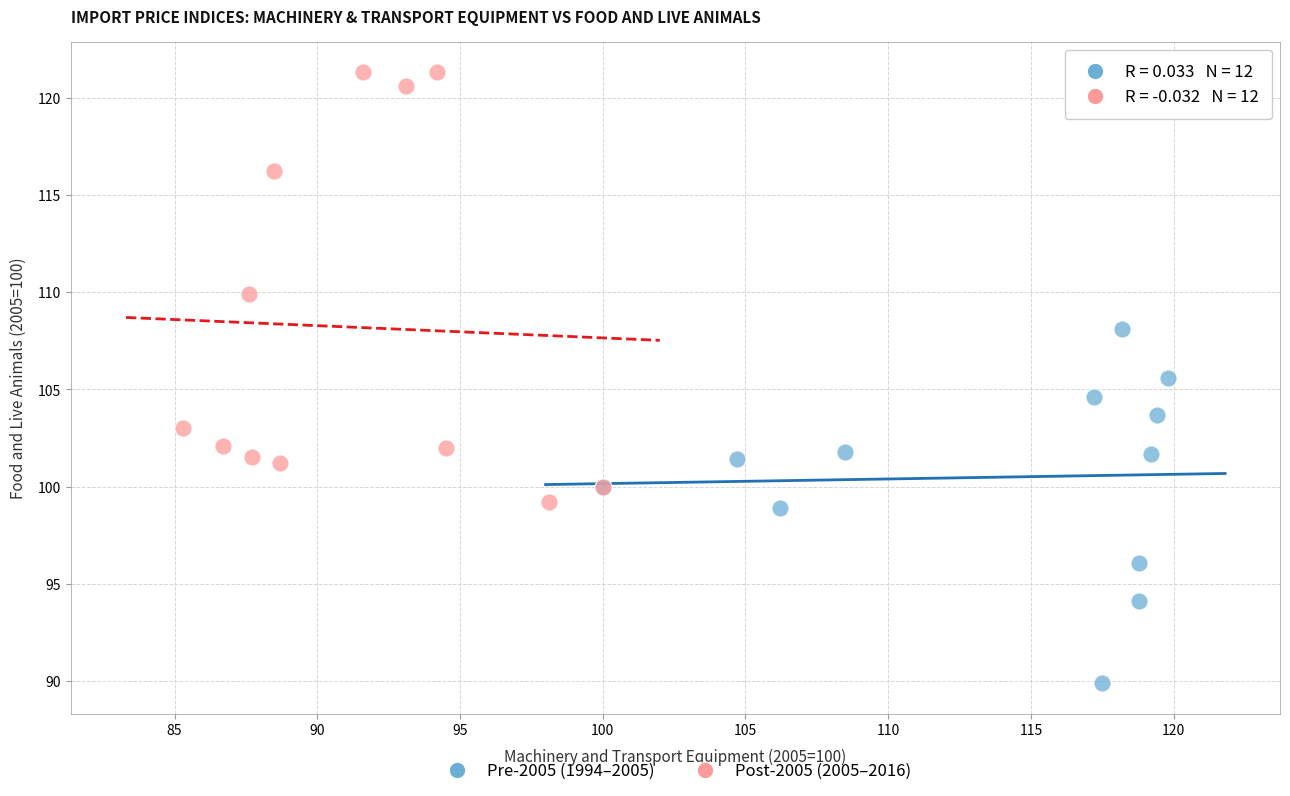

Which series contains the highest Y value?

Post-2005 (2005–2016)